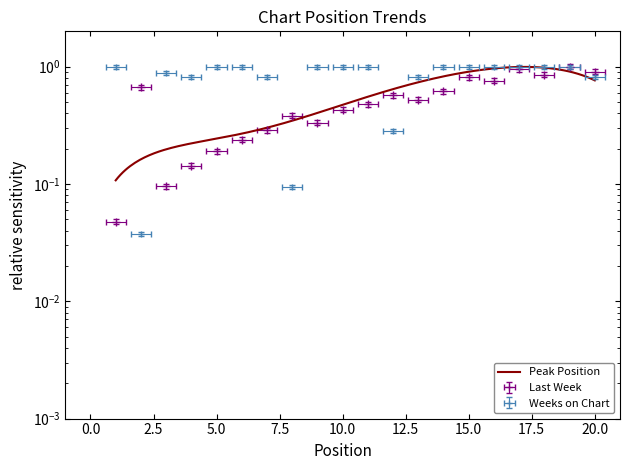

After their last crossing, which series has the higher values: Weeks on Chart or Last Week?

Weeks on Chart